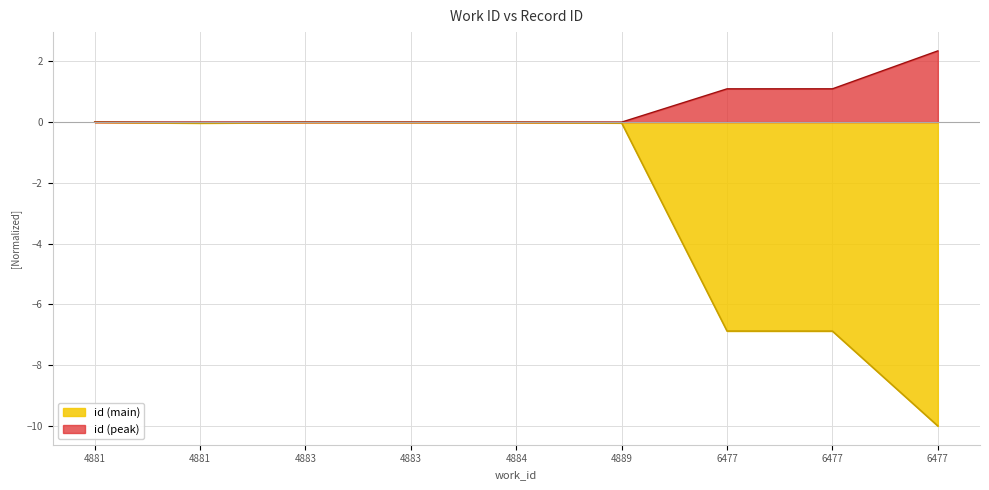

The chart shows a value of -2.7 at 6477. True or false?

False